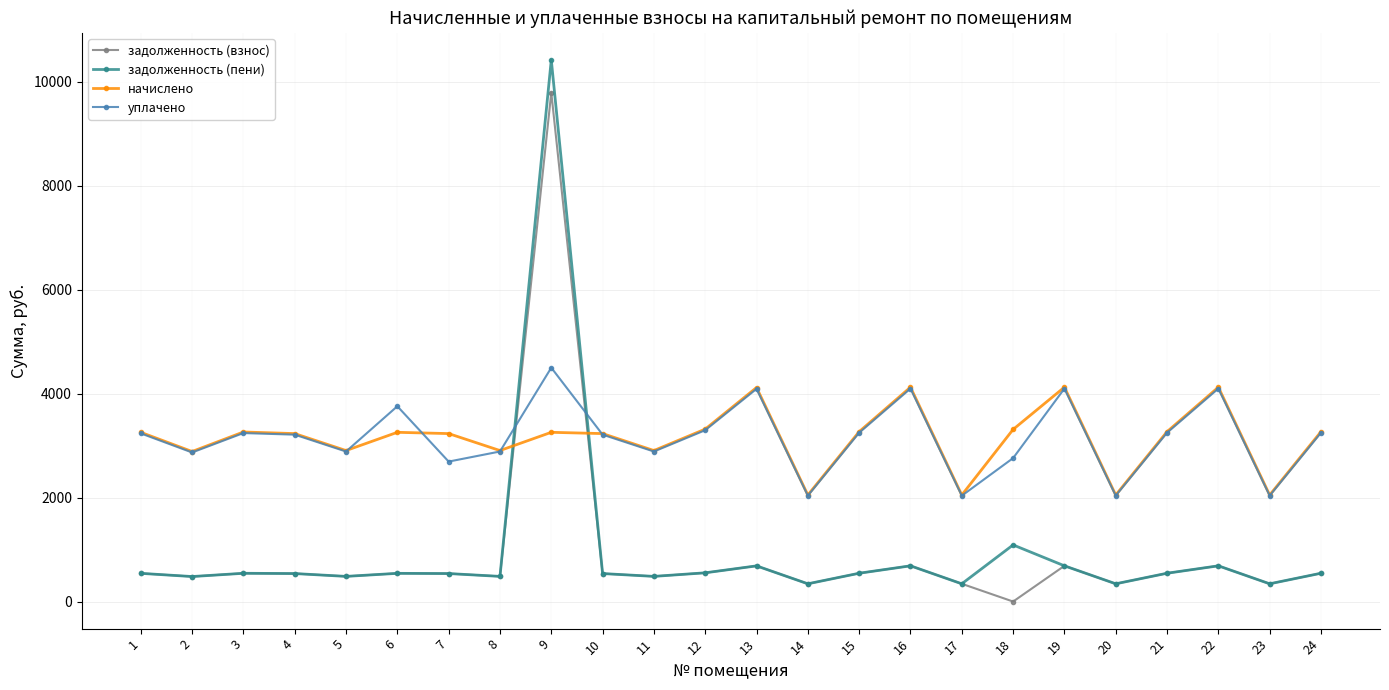

What is the value of the задолженность (взнос) point at the 2nd from the left?

481.2